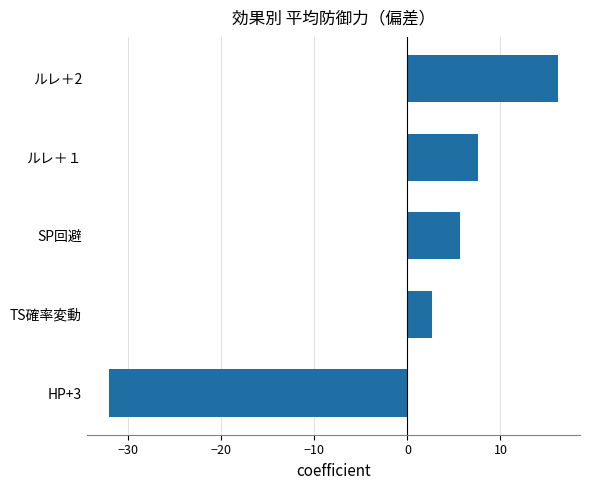

Reading top to bottom, extract all data points from this chart.

ルレ＋2=16.1	ルレ＋１=7.6	SP回避=5.7	TS確率変動=2.6	HP+3=-32.0